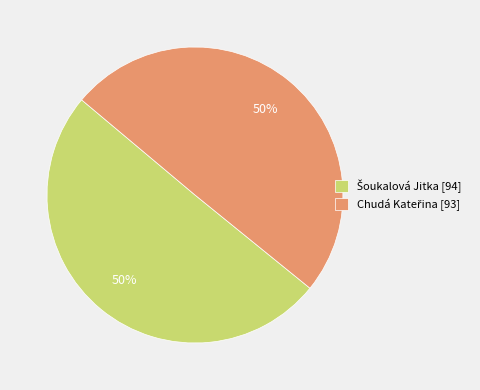

To the nearest percent, what is the average slice percentage?

50%